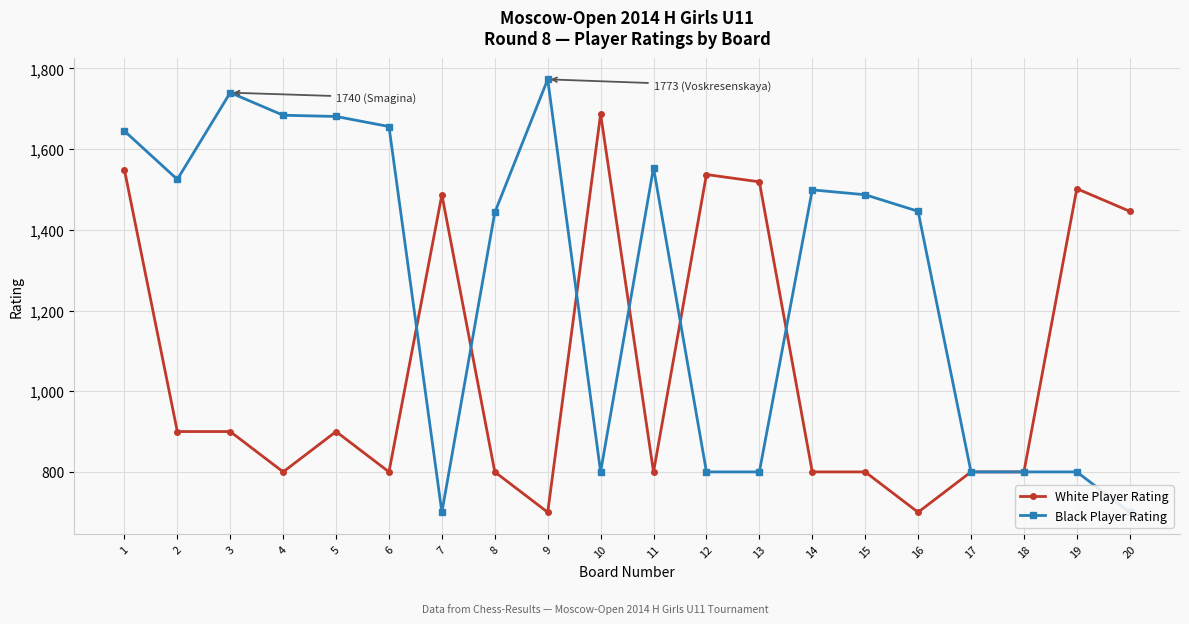

What is the maximum value for Black Player Rating?

1773